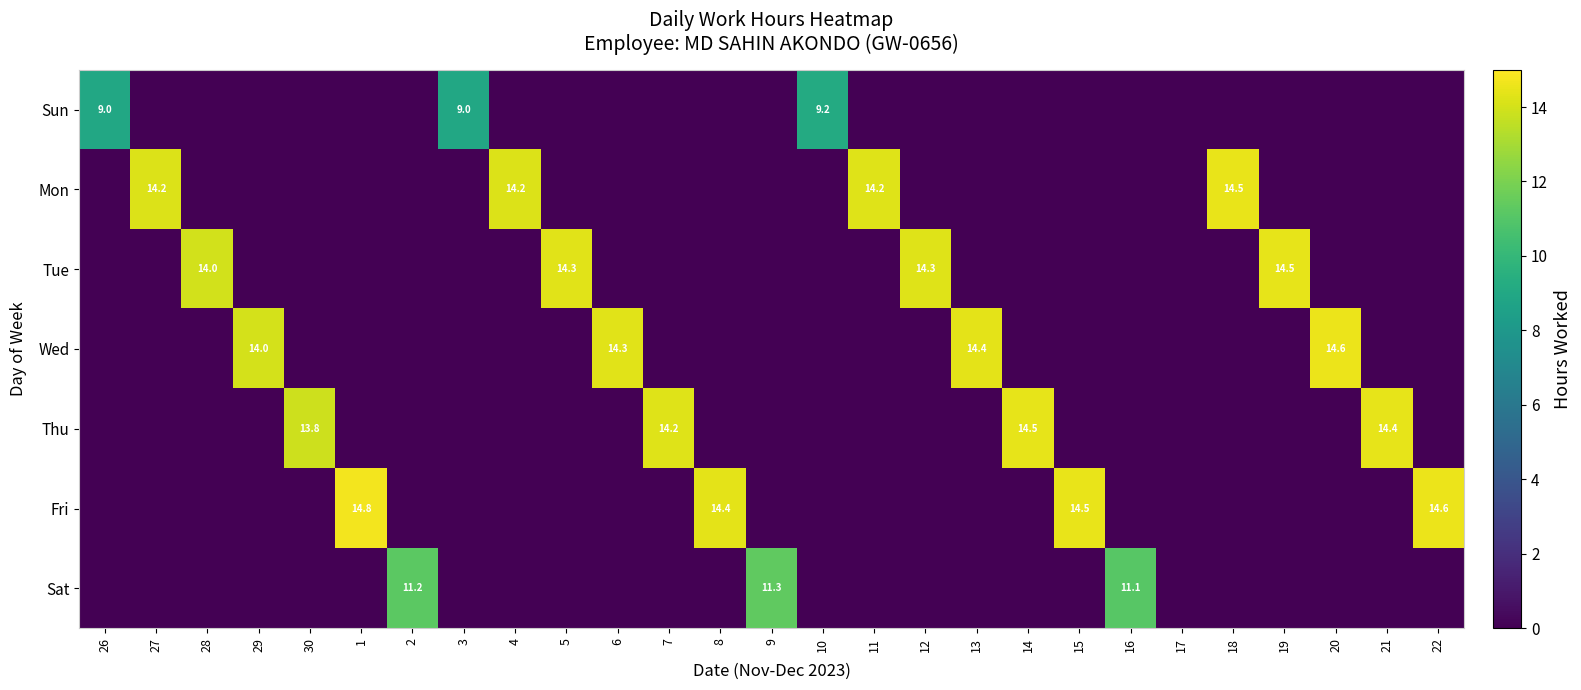

True or false: Thu has a value of 5.8 at 30.

False